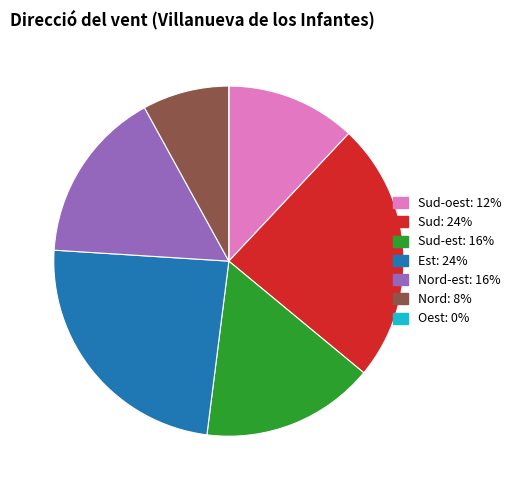

Does any single category account for the majority?

No